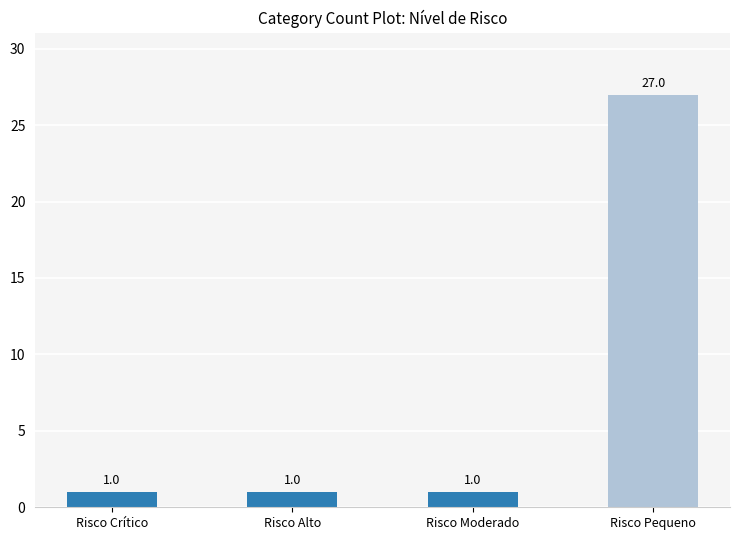

What is the change in value from Risco Moderado to Risco Pequeno?

+26